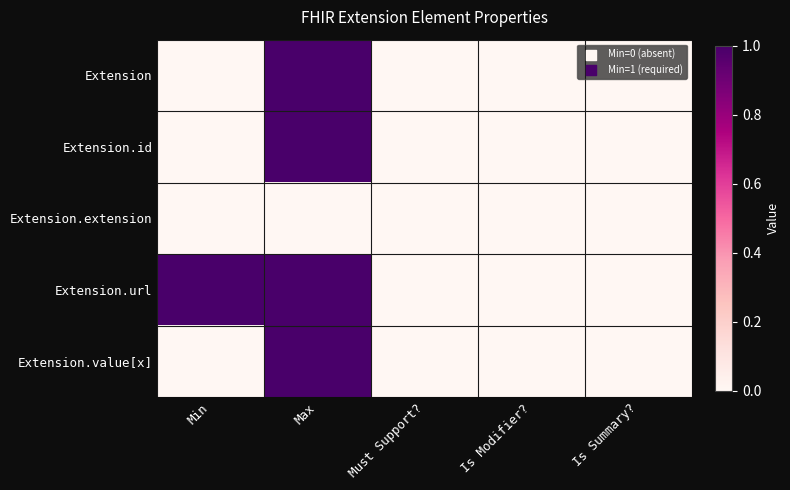

At Is Modifier?, list the series in order from smallest to largest.

Extension, Extension.id, Extension.extension, Extension.url, Extension.value[x]